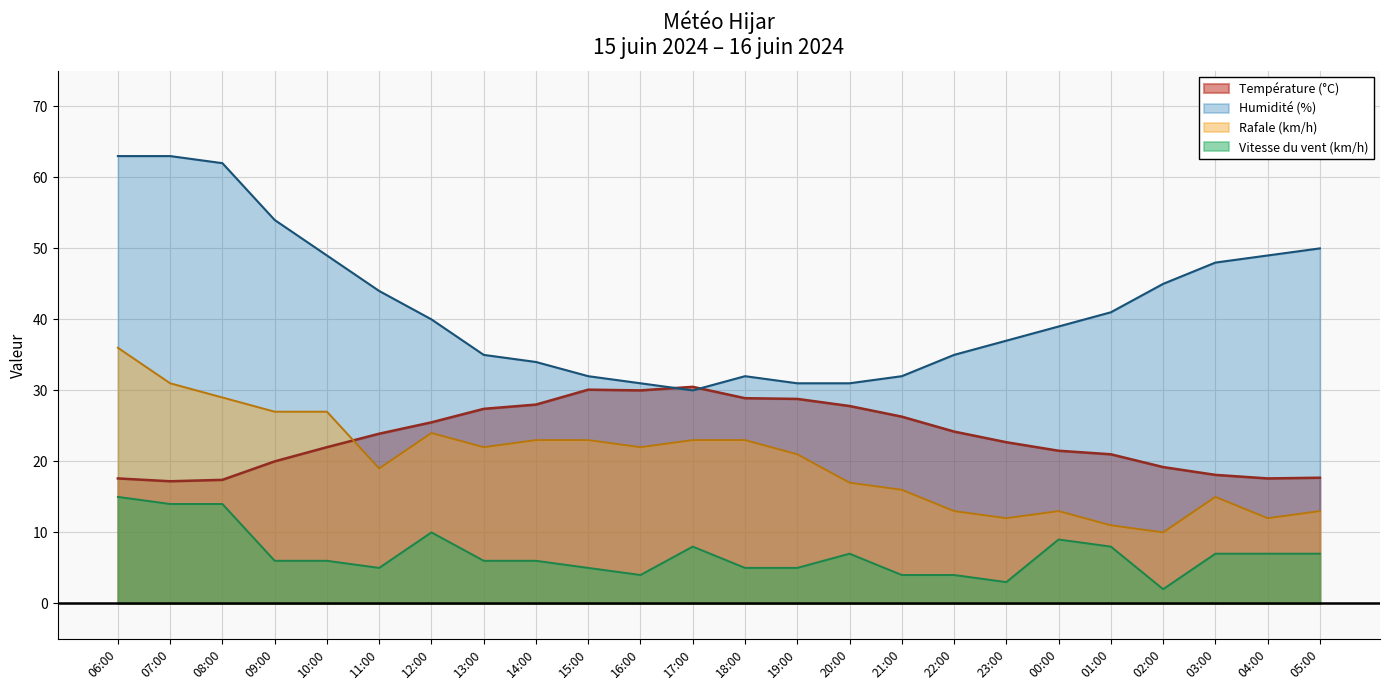

Which has a higher value, 02:00 or 23:00?

23:00